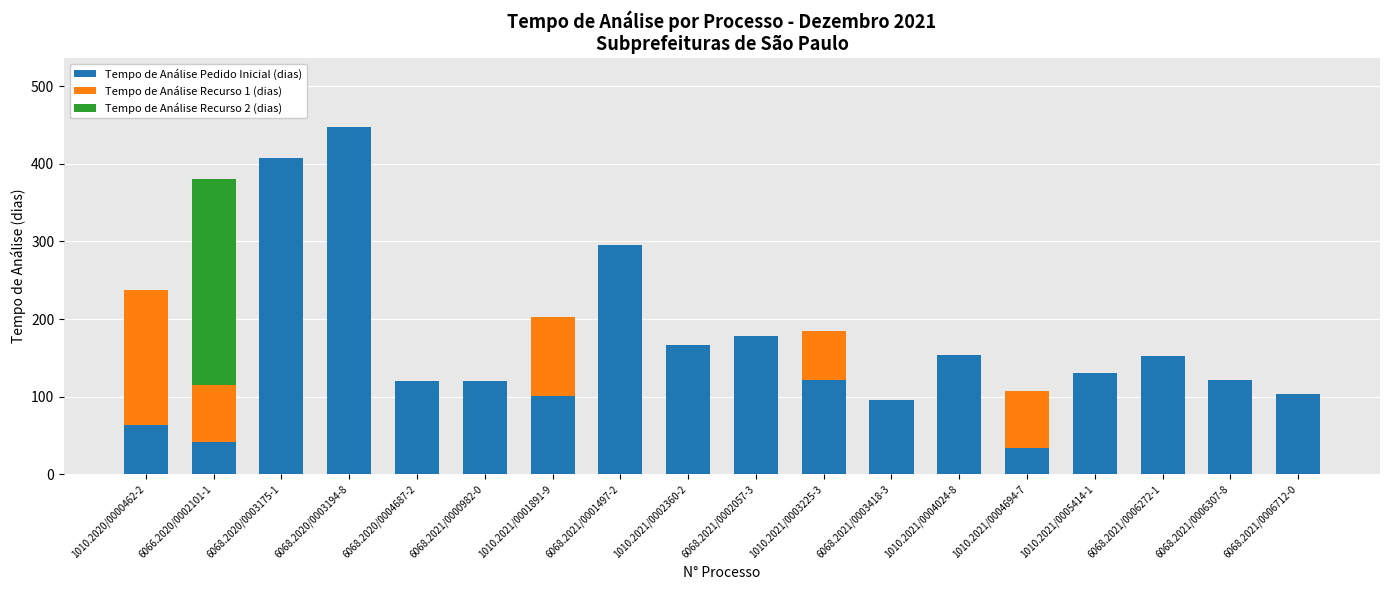

What is the highest value of the Tempo de Análise Pedido Inicial (dias) series?

447